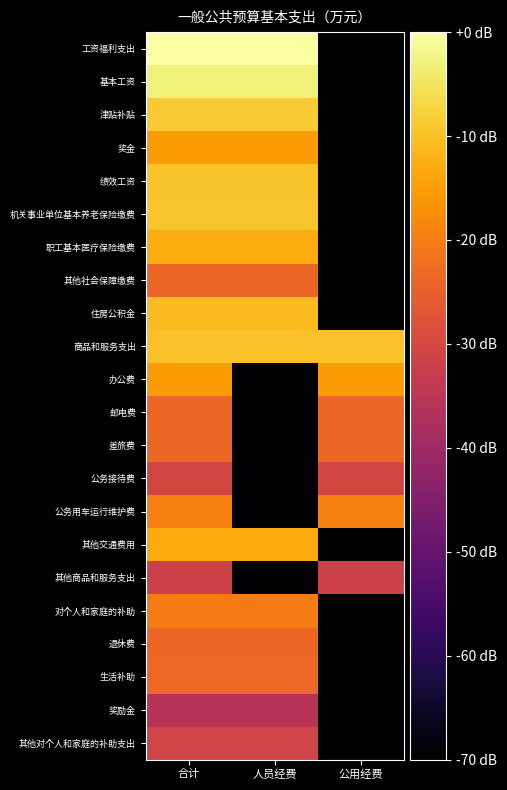

Which has a higher value, 人员经费 or 合计?

人员经费